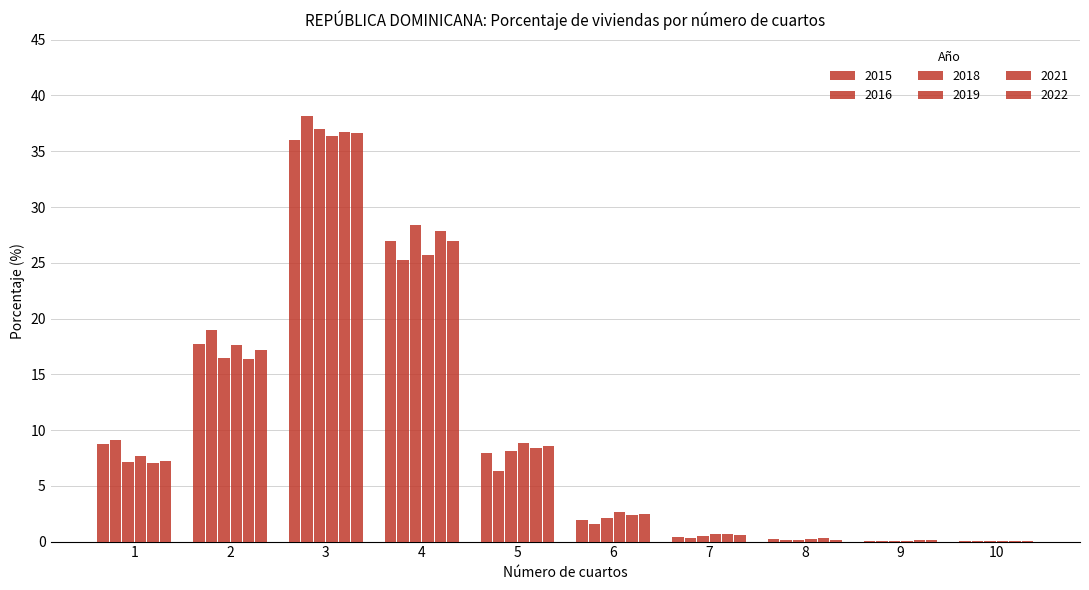

Which series has the largest total across all categories?

2022